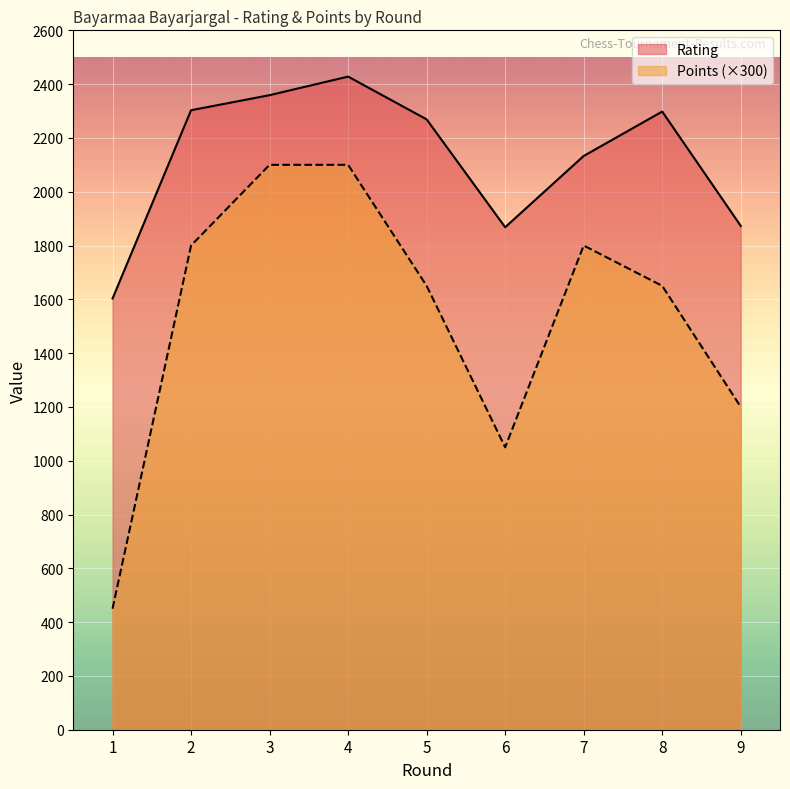

What is the value of the Points point at the 8th from the left?

1650